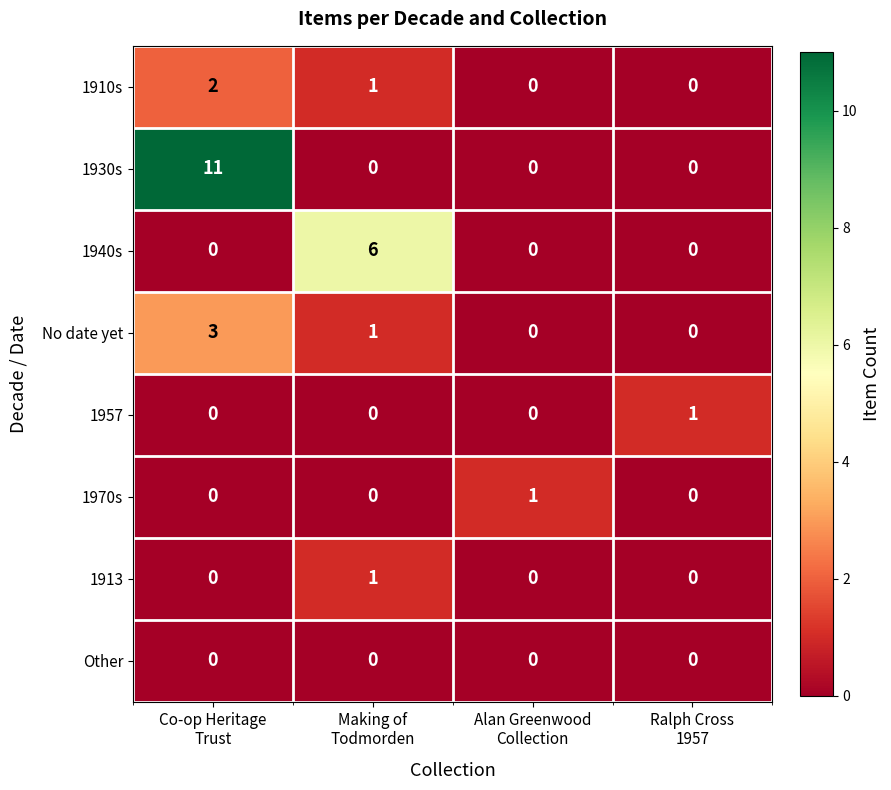

What is the greatest value displayed?

11